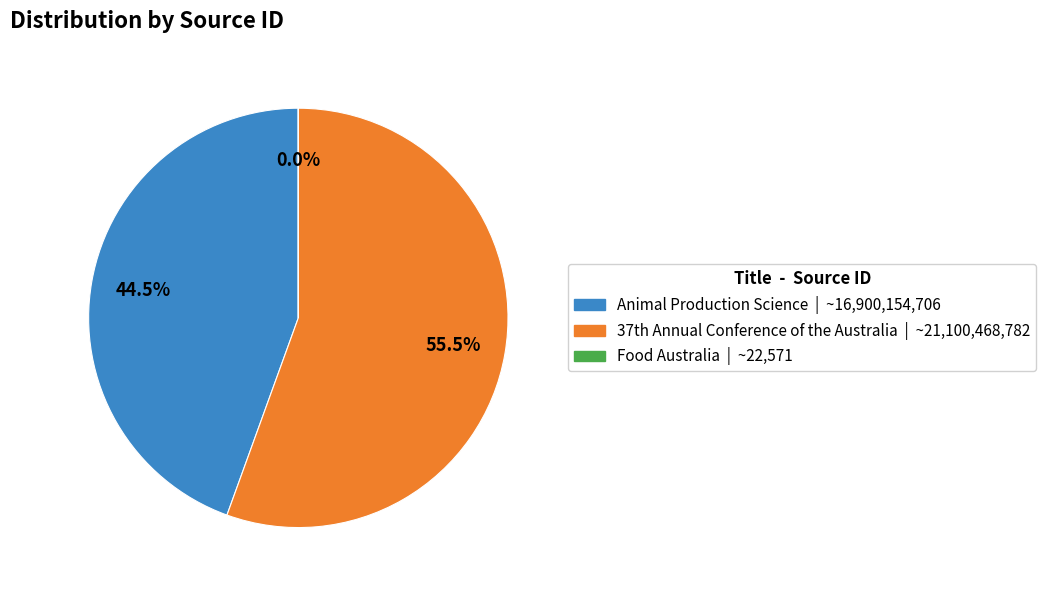

Is there a majority slice in this chart?

Yes